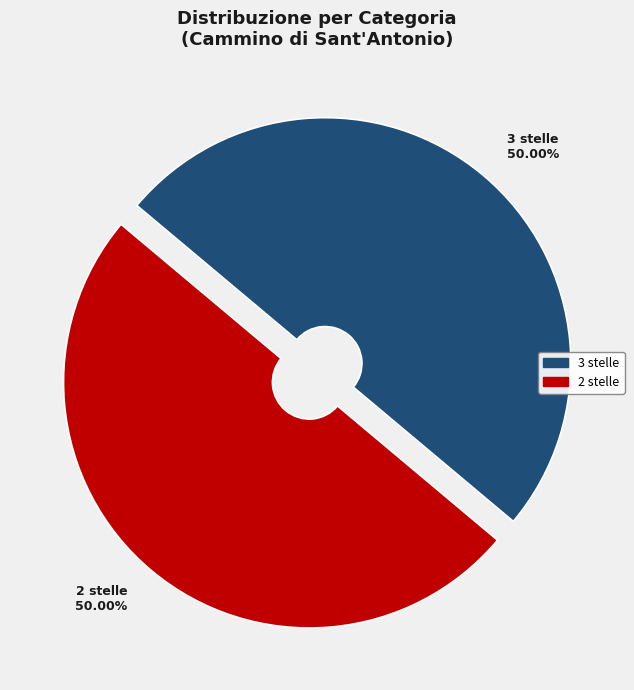

Is the sum of 3 stelle and 2 stelle greater than half?

Yes